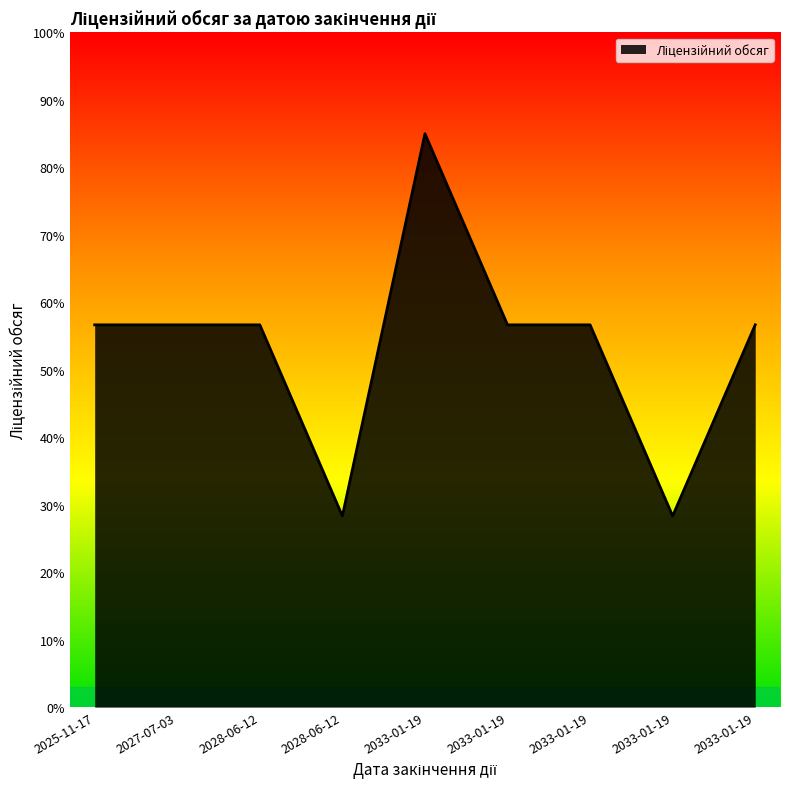

The value at 2033-01-19 is 35.1. True or false?

False